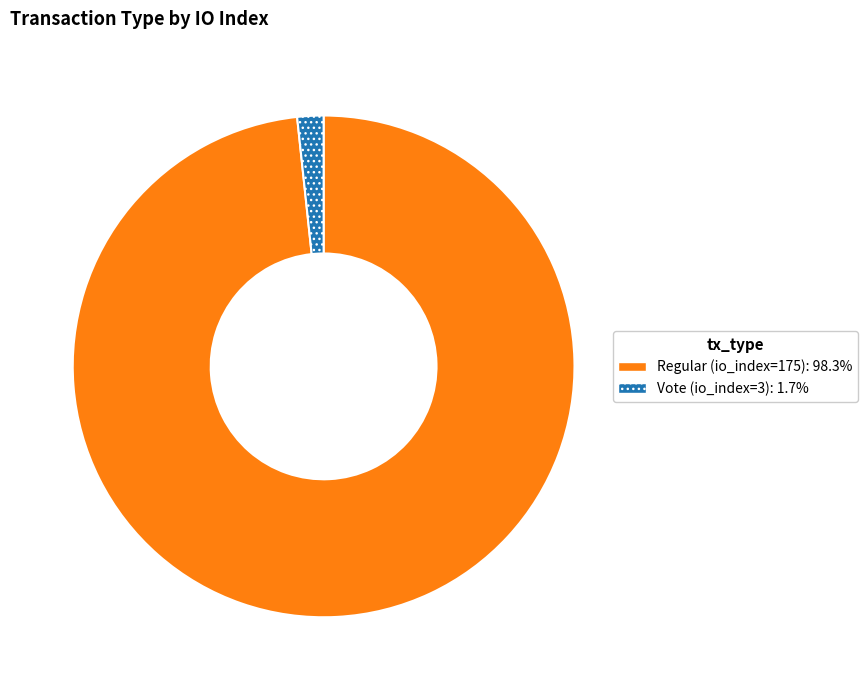

Which has a higher value, Regular (io_index=175) or Vote (io_index=3)?

Regular (io_index=175)